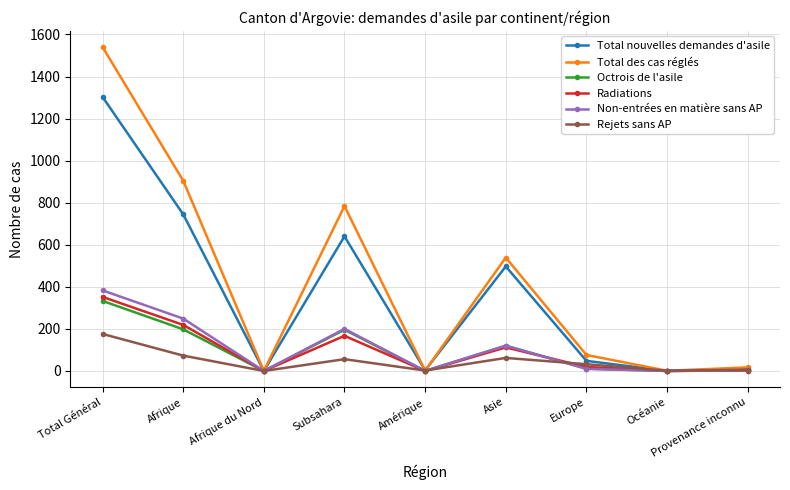

What is the maximum value shown in the chart?

1540